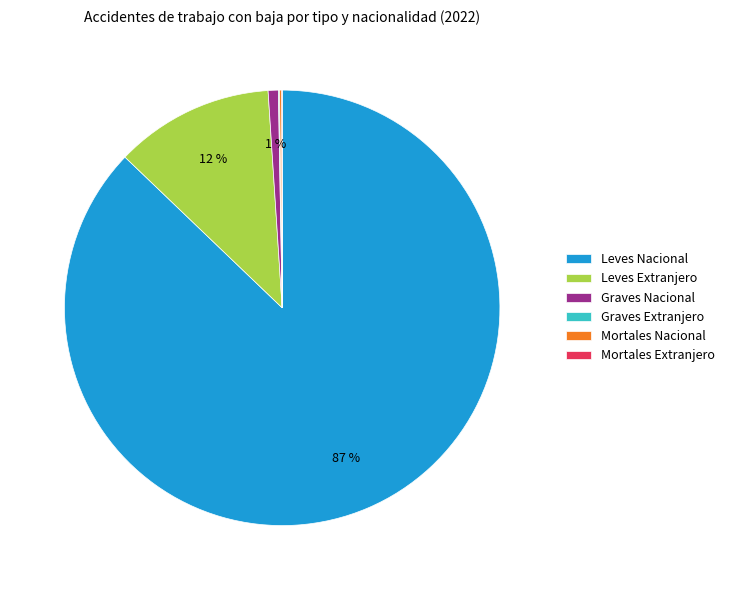

Is there any slice that represents more than half of the pie?

Yes